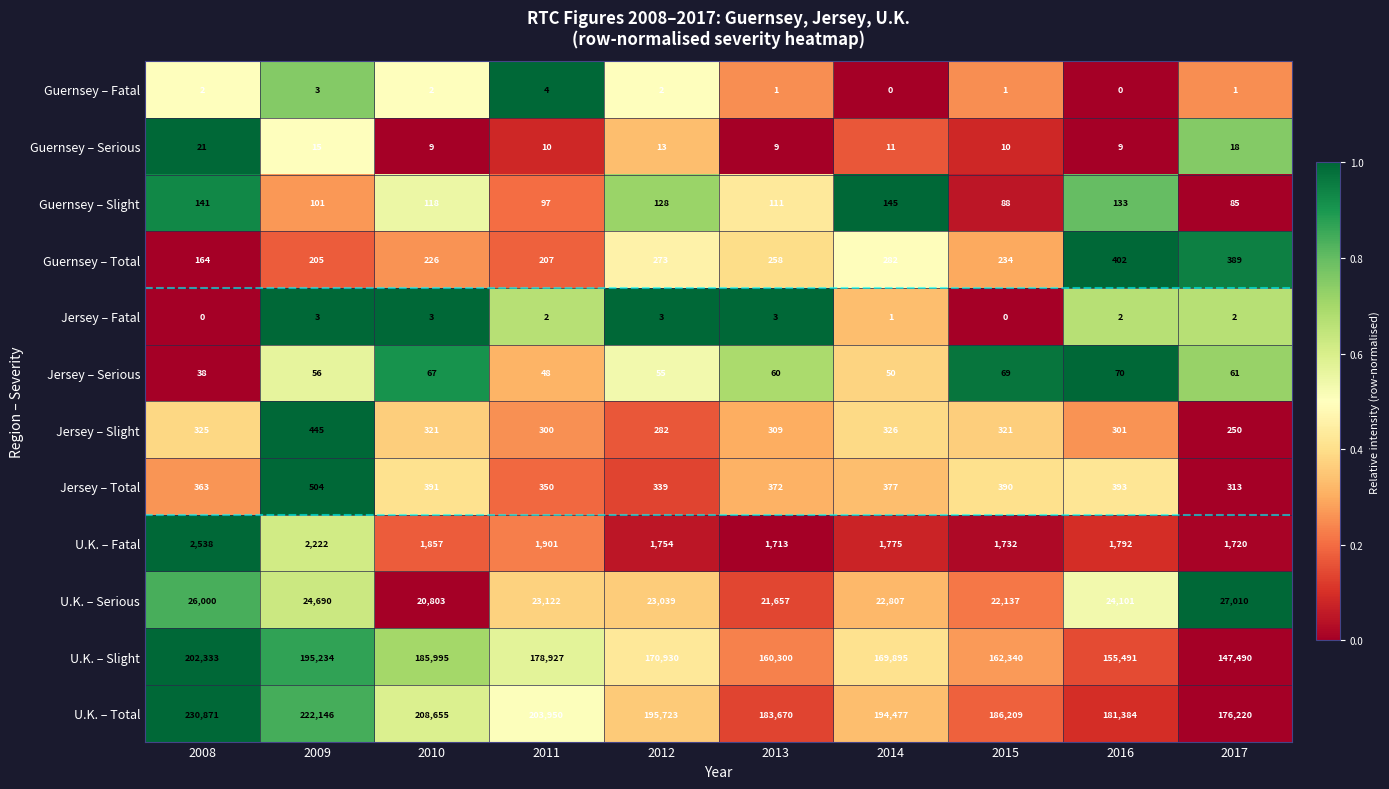

Is the value of Jersey – Total at 2013 greater than the value of Jersey – Serious at 2013?

Yes